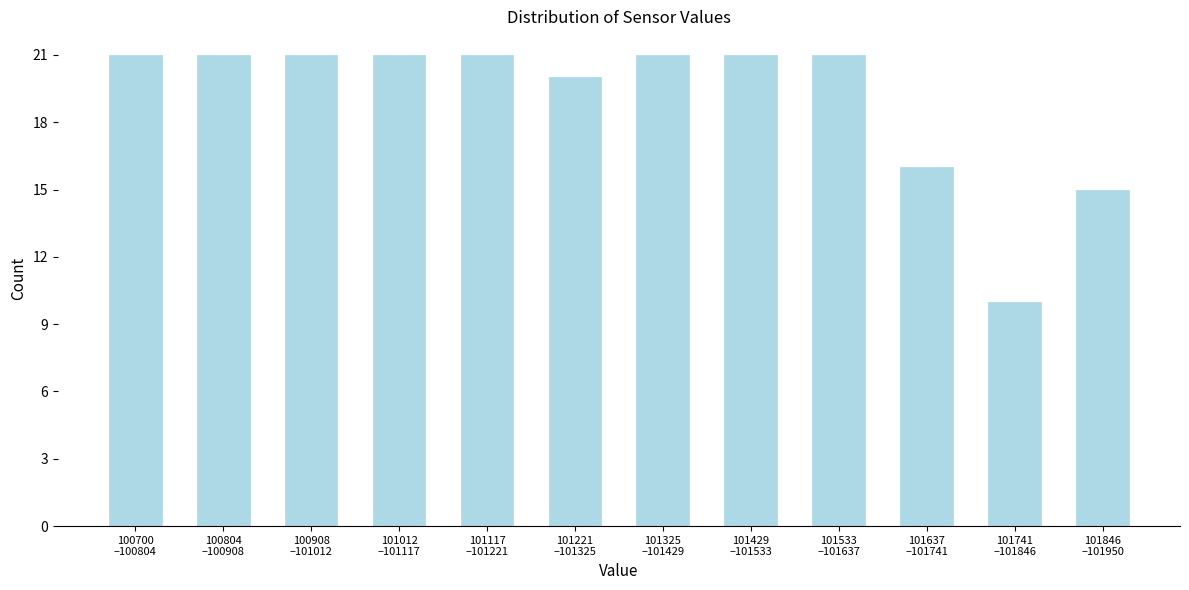

Reading left to right, transcribe all the data shown in this chart.

21	21	21	21	21	20	21	21	21	16	10	15